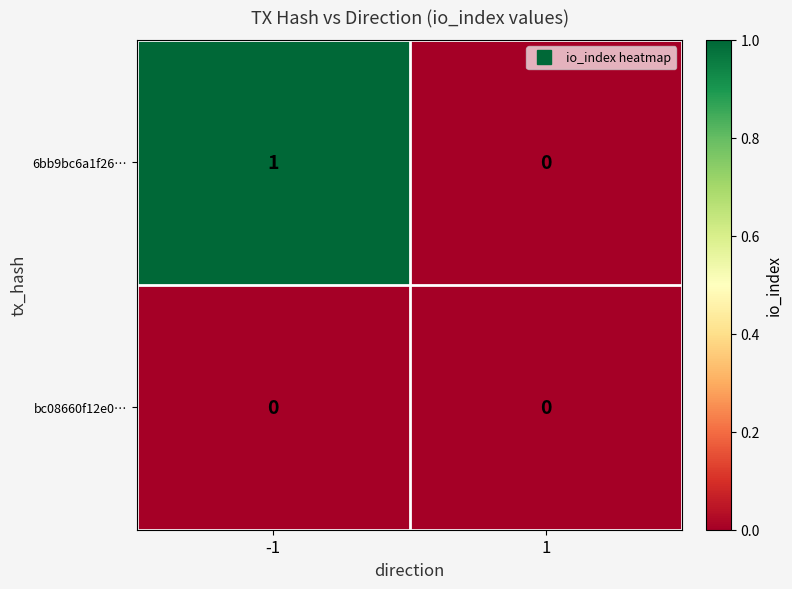

Reading left to right, list all the values displayed in this chart.

6bb9bc6a1f26…: -1=1	1=0
bc08660f12e0…: -1=0	1=0